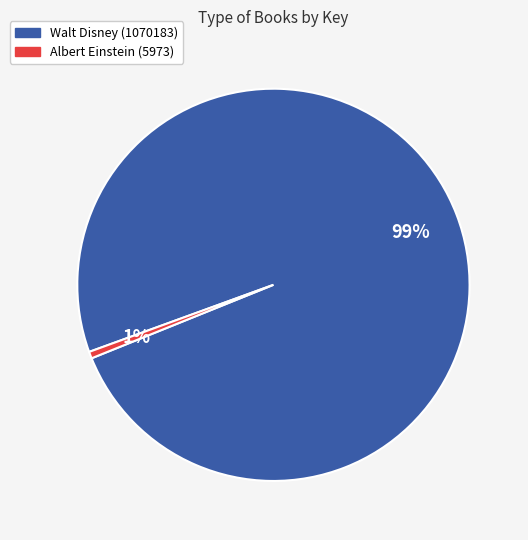

Which category has the biggest portion of the pie?

Walt Disney (1070183)